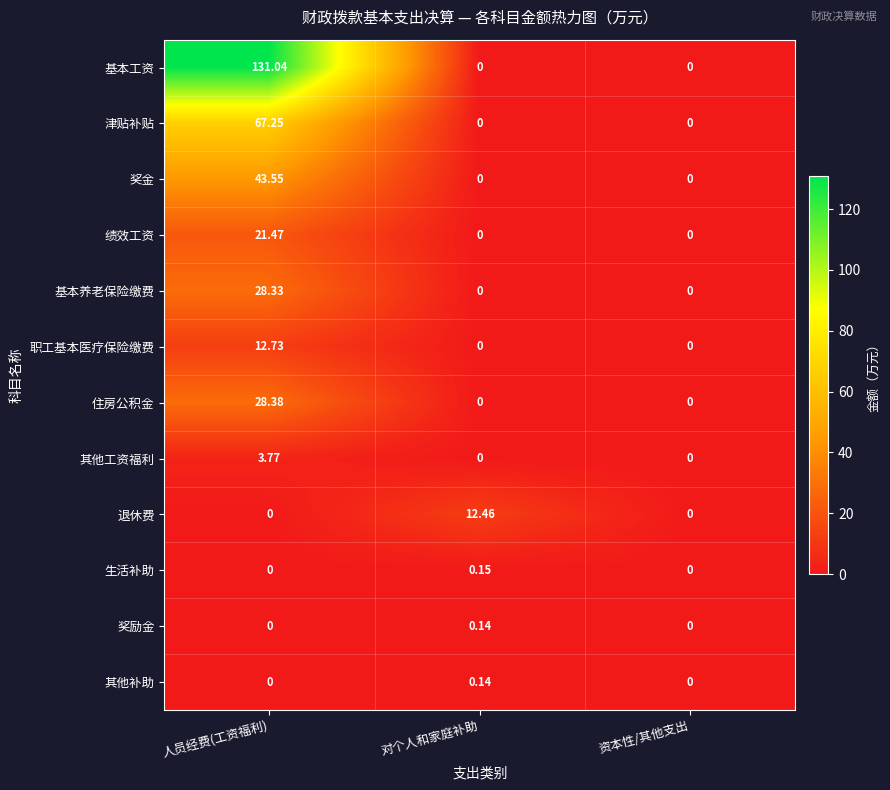

Which series has the largest total across all categories?

基本工资